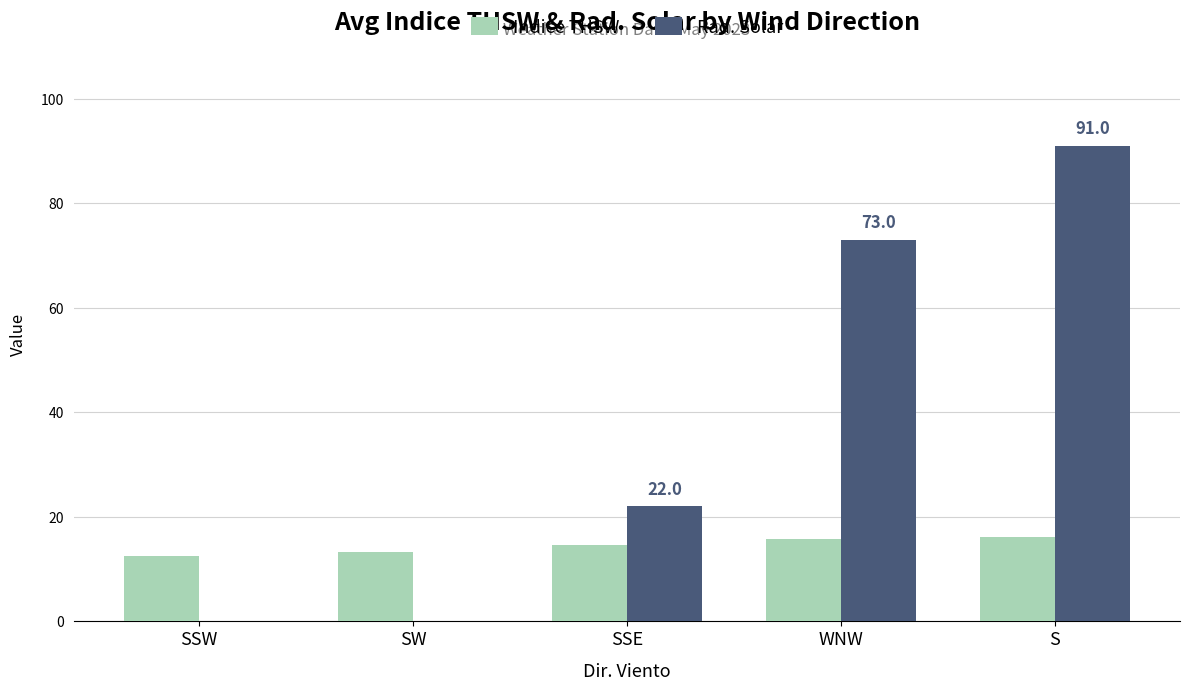

Which series has the largest total across all categories?

Rad. Solar